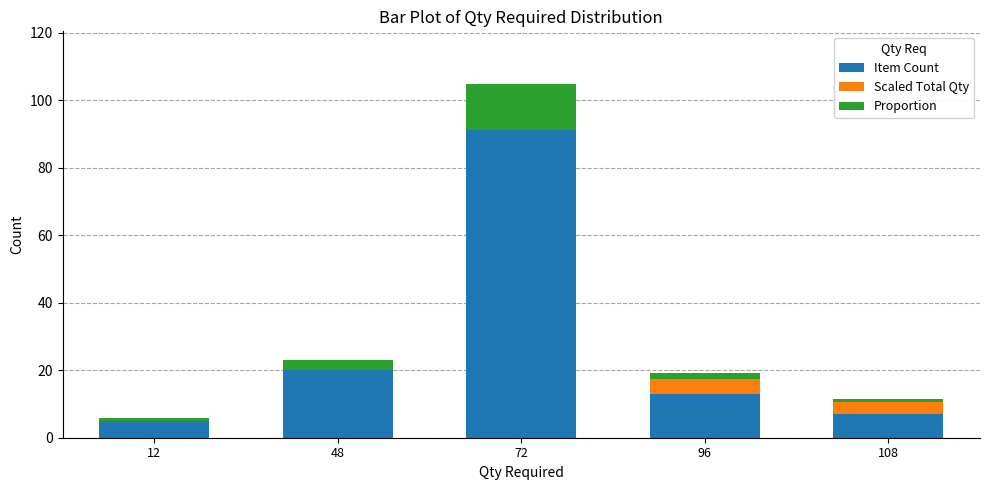

Count the number of data series in this chart.

3